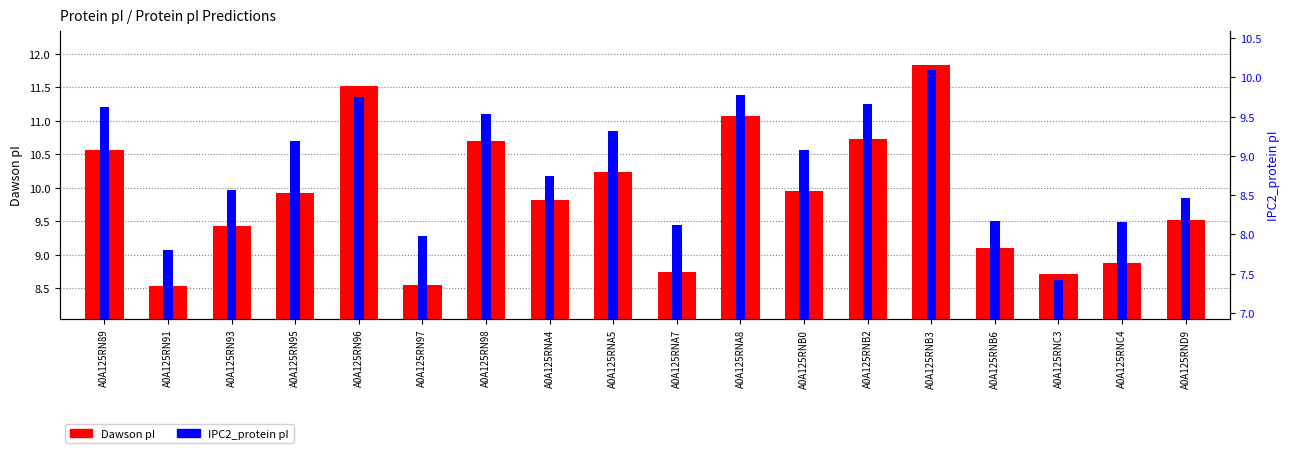

Which category has the highest value in the IPC2_protein series?

A0A125RNB3